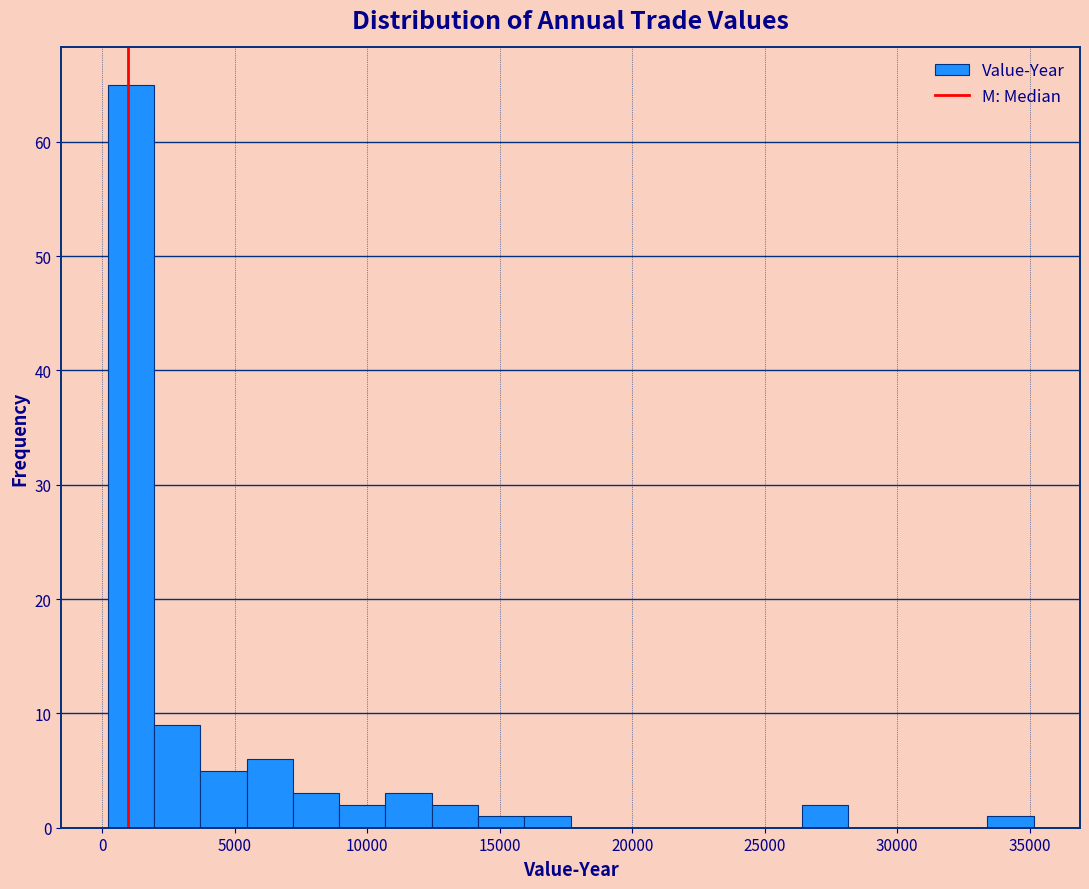

Around what value on the x-axis is the tallest bar? Give the approximate position of its centre, as read against the axis.

1000